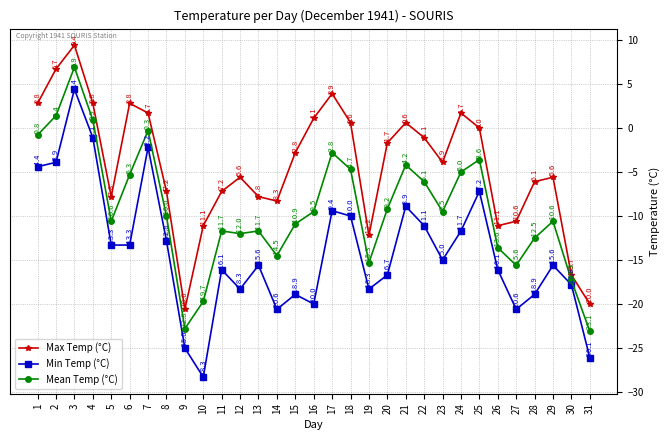

What is the difference between the Min Temp (°C) values at 2 and 8?

8.9